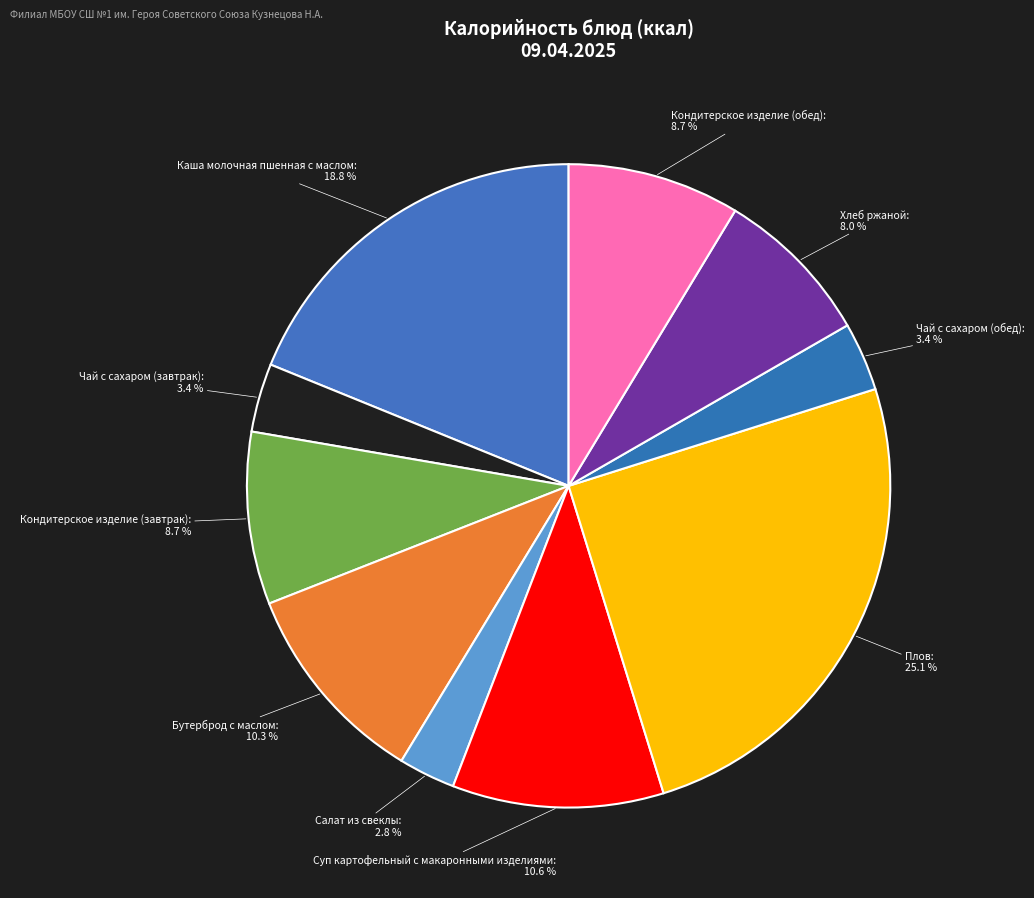

What is the largest slice in the pie chart?

Плов